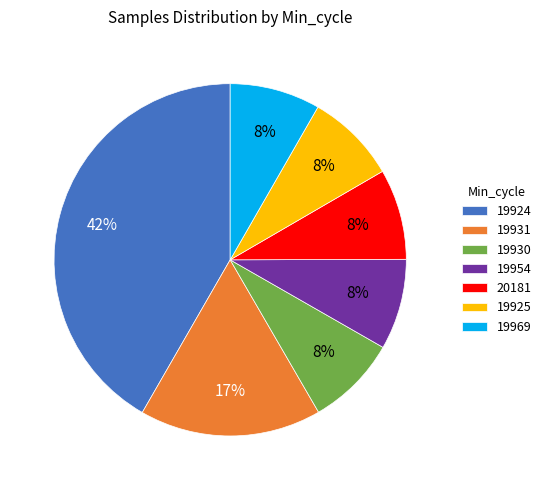

Which slice is the largest?

19924